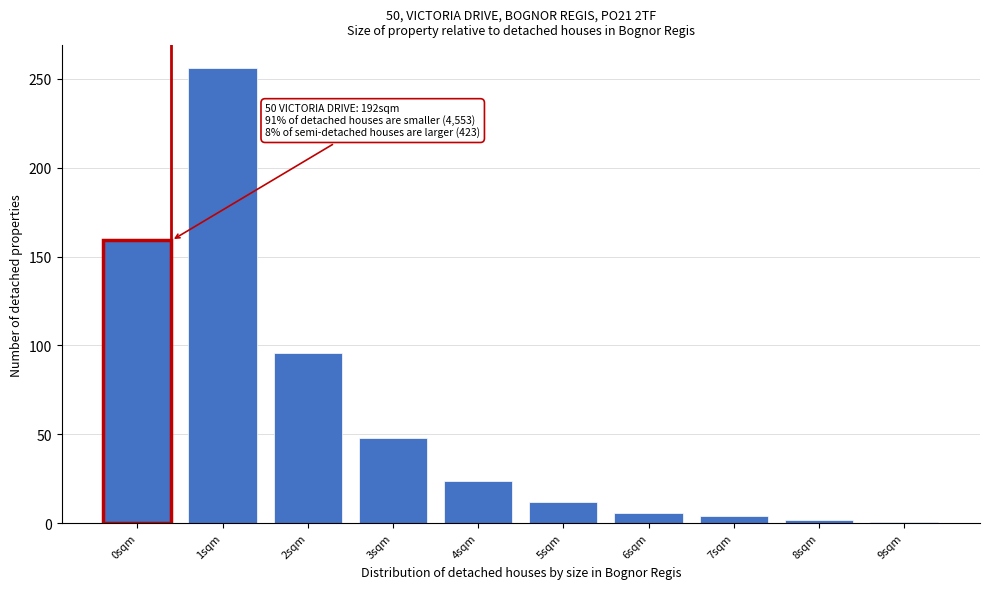

What is the label of the 7th bar from the right?

3sqm